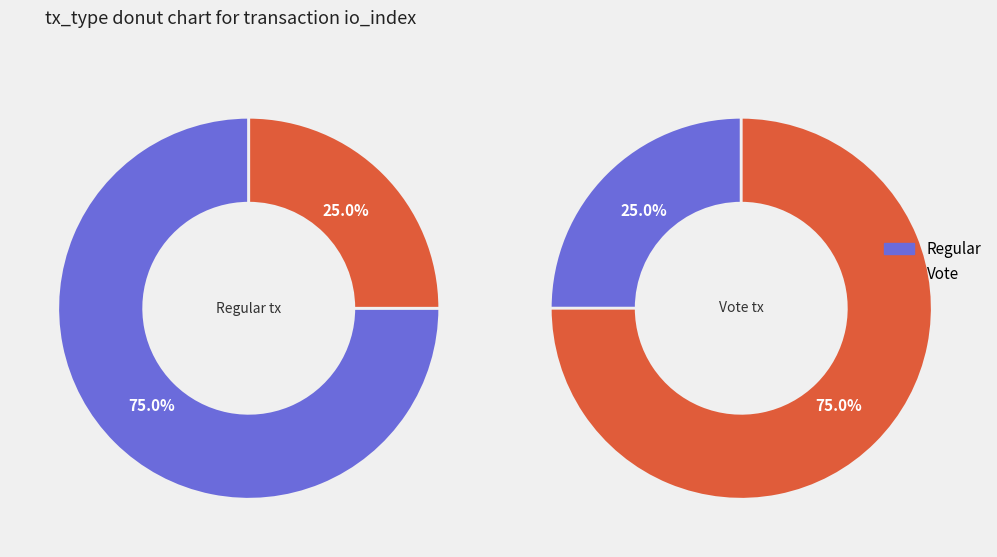

True or false: Regular accounts for 62% of the total.

False